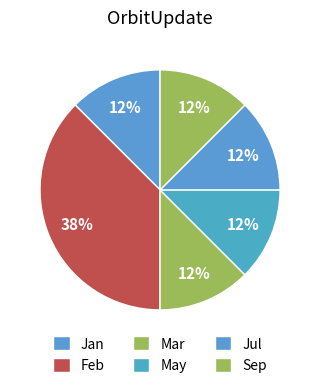

To the nearest percent, what portion does Mar represent?

12%